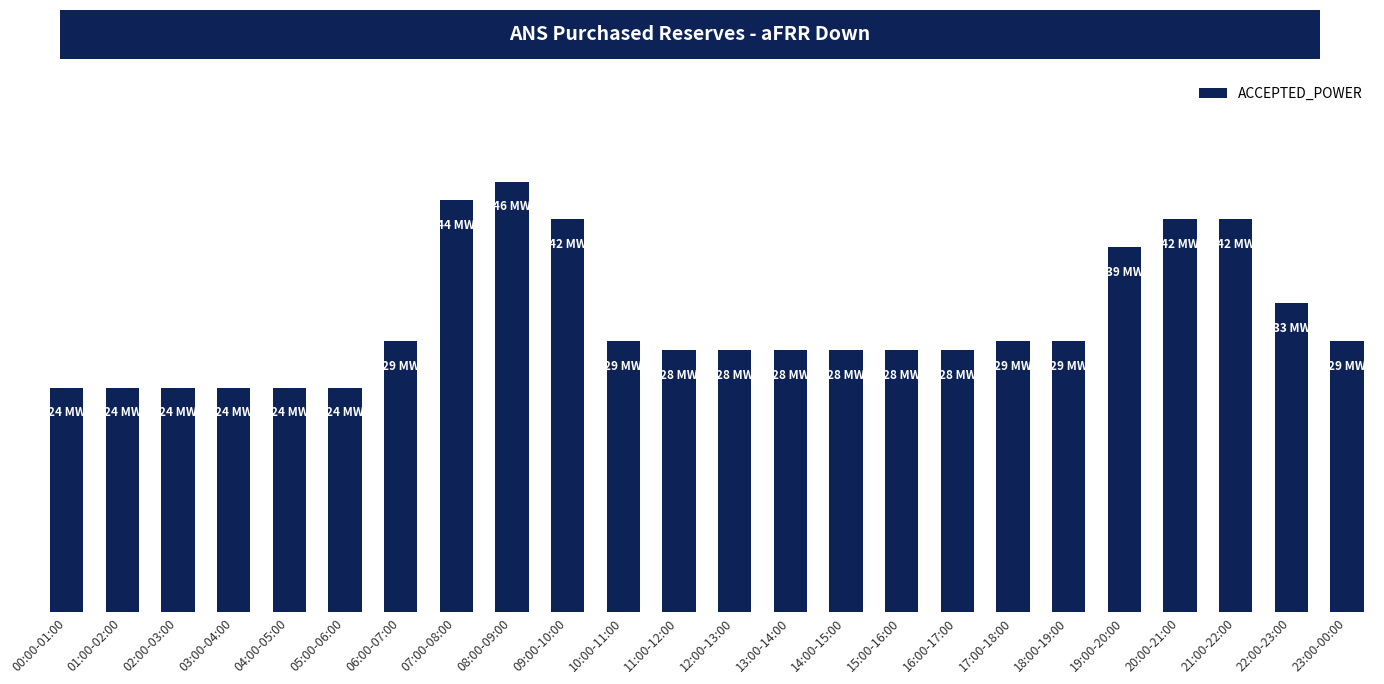

Does the chart contain any negative values?

No